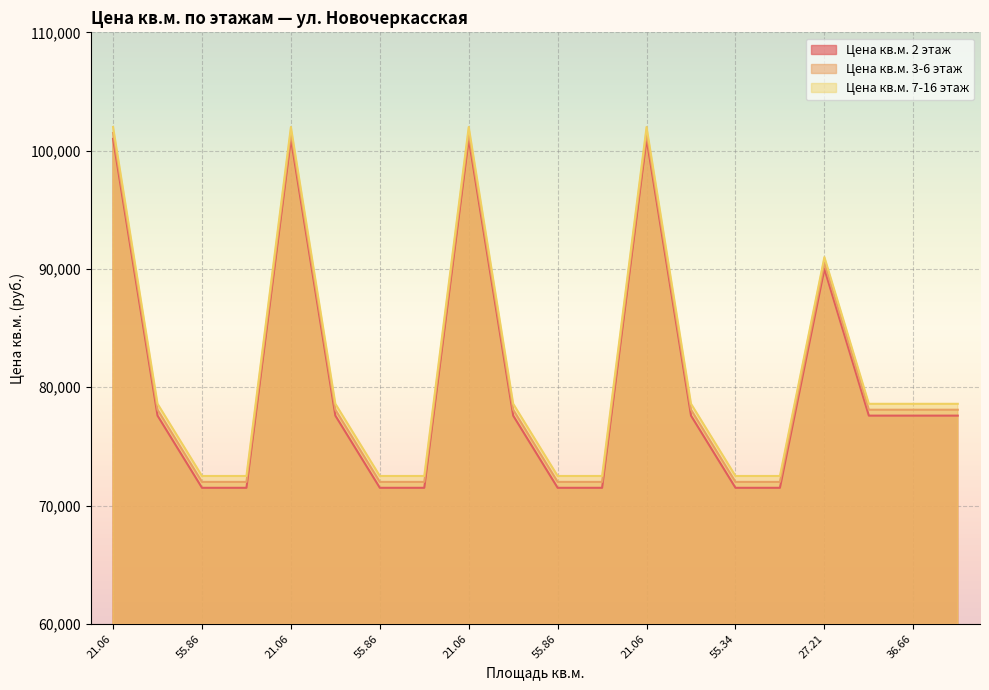

True or false: Цена кв.м. 7-16 этаж has more than 2 points higher than both neighbors.

True